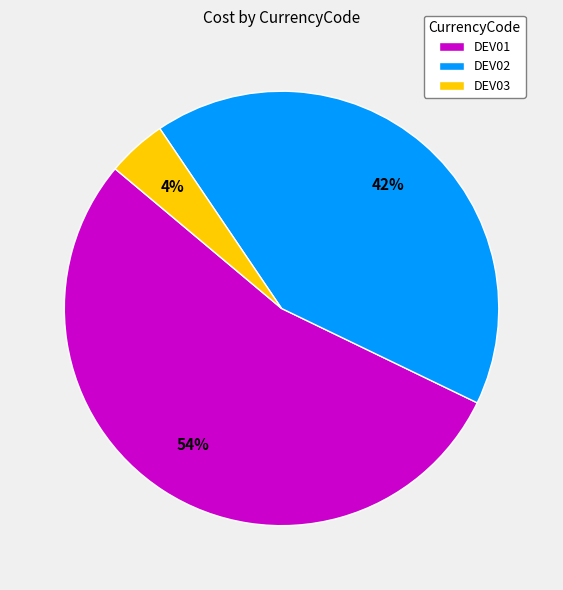

Count the number of slices in the pie.

3